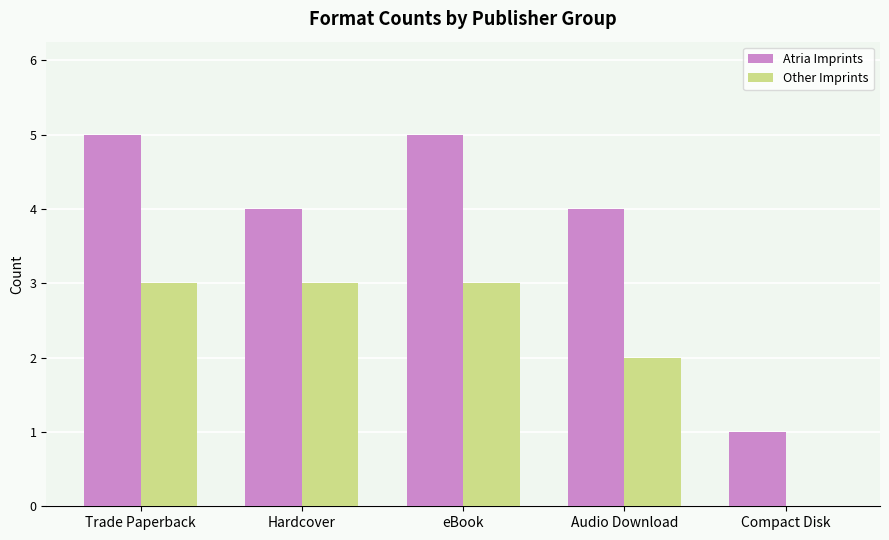

What is the sum of the Other Imprints values at Audio Download and Compact Disk?

2